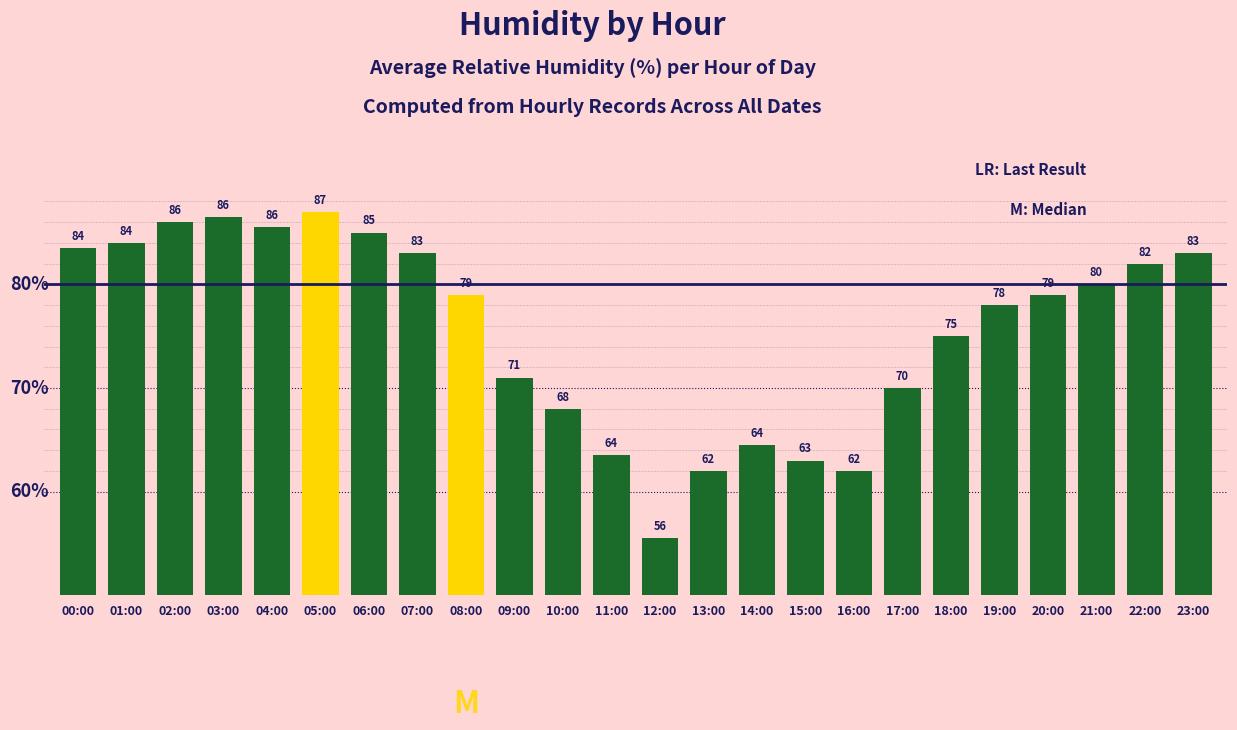

What is the difference between the maximum and minimum values?

31.5